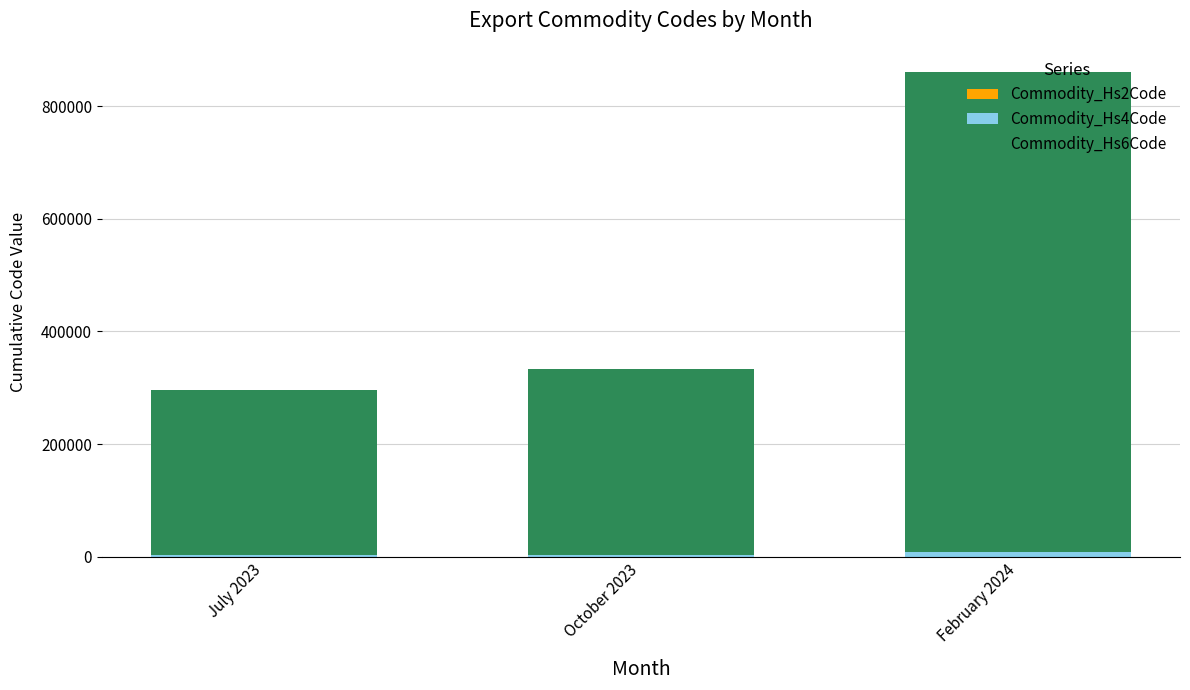

What is the total value across all series at February 2024?

860233